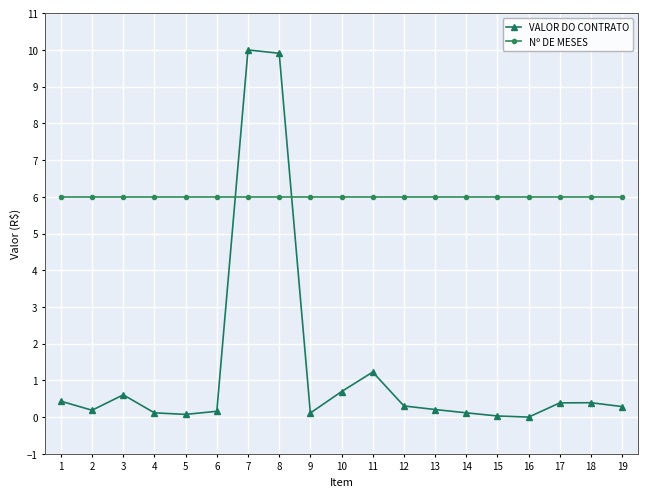

What is the value of the Nº DE MESES point at the 10th from the left?

6.0